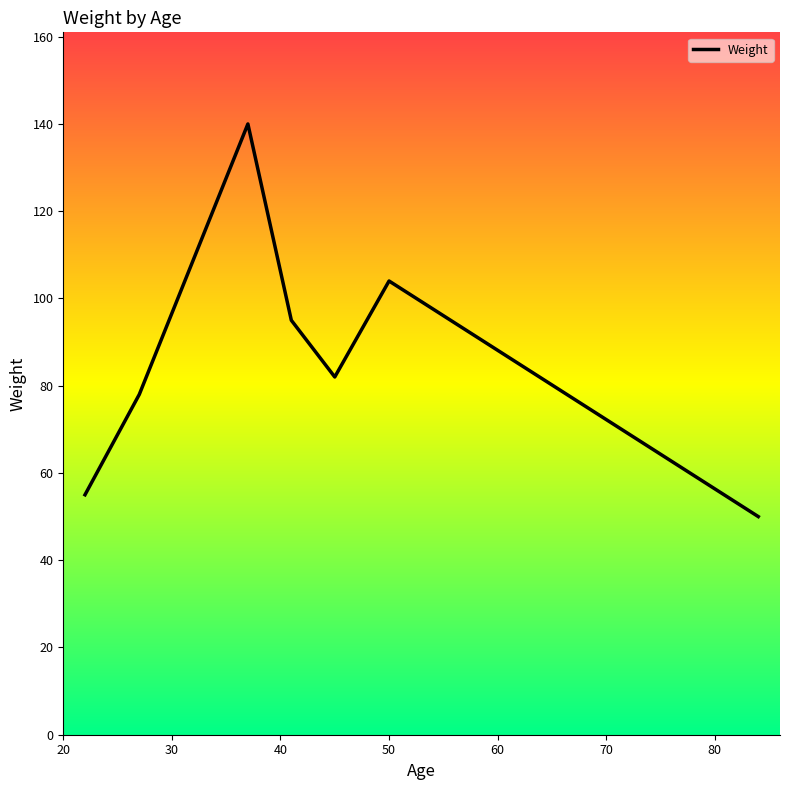

What is the average value?

86